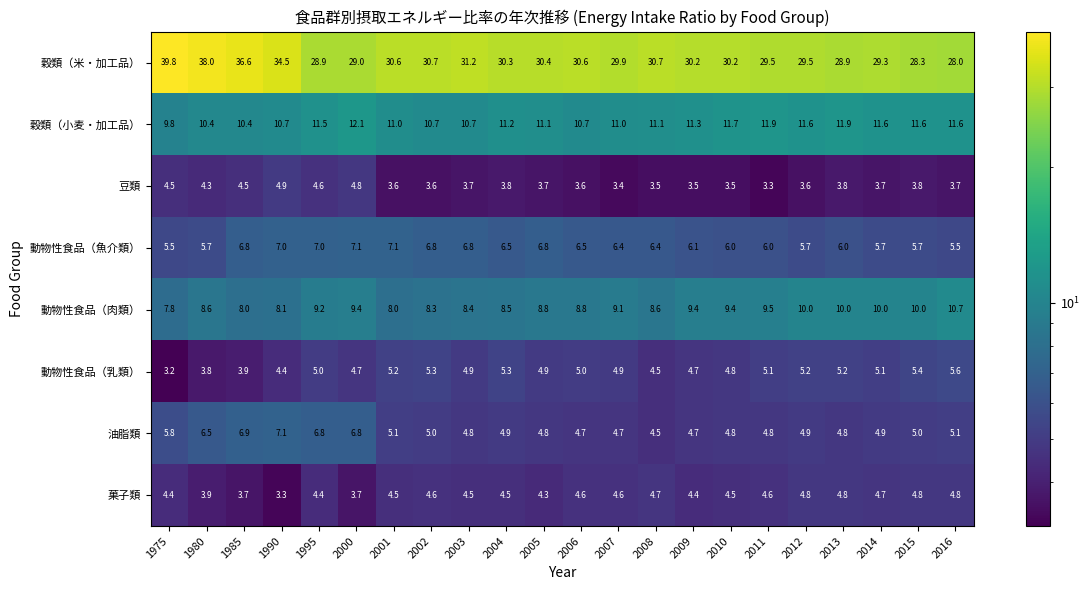

What is the difference between the maximum and minimum values in the 穀類（米・加工品） series?

11.8